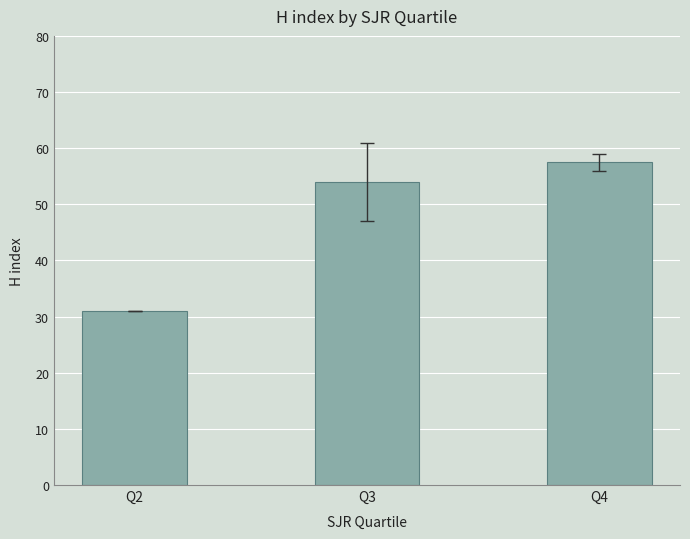

Reading right to left, list all the values displayed in this chart.

Q4=57.5	Q3=54.0	Q2=31.0